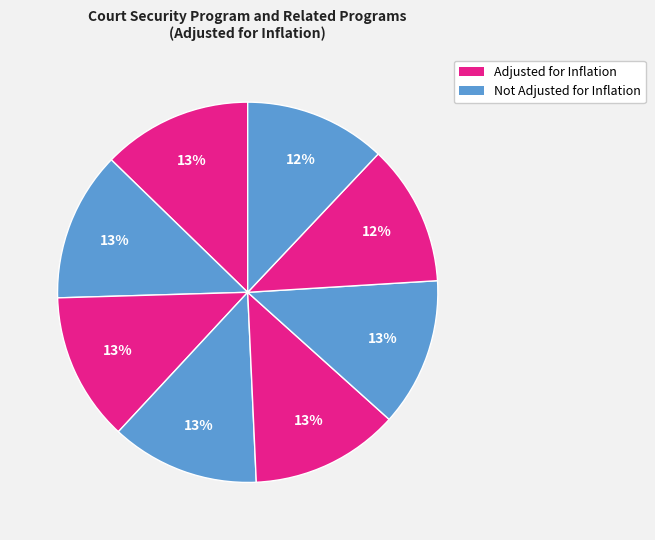

How many segments does this pie chart have?

8